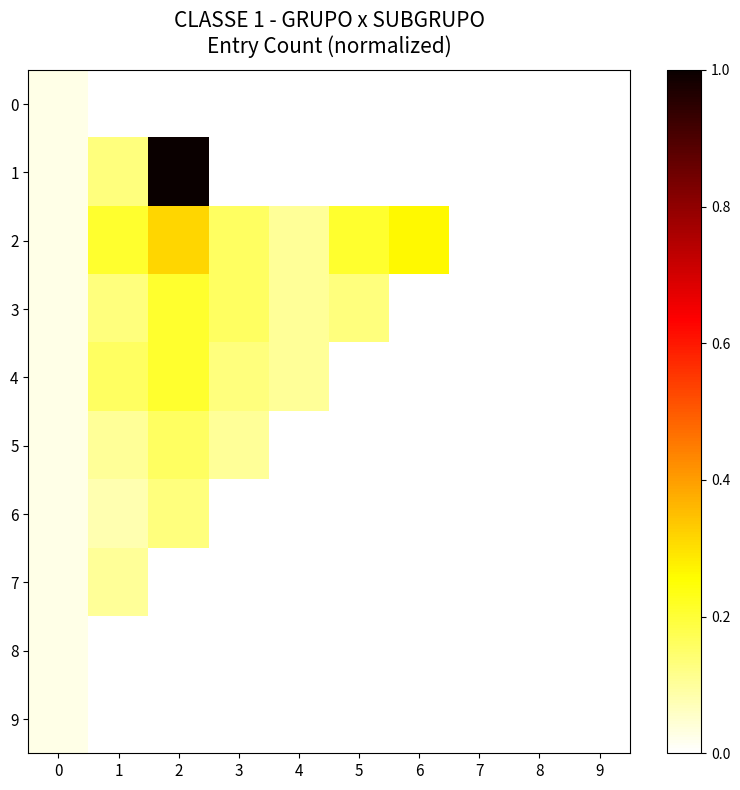

Rank the series by their maximum value, from highest to lowest.

1, 2, 3, 4, 5, 6, 7, 0, 8, 9